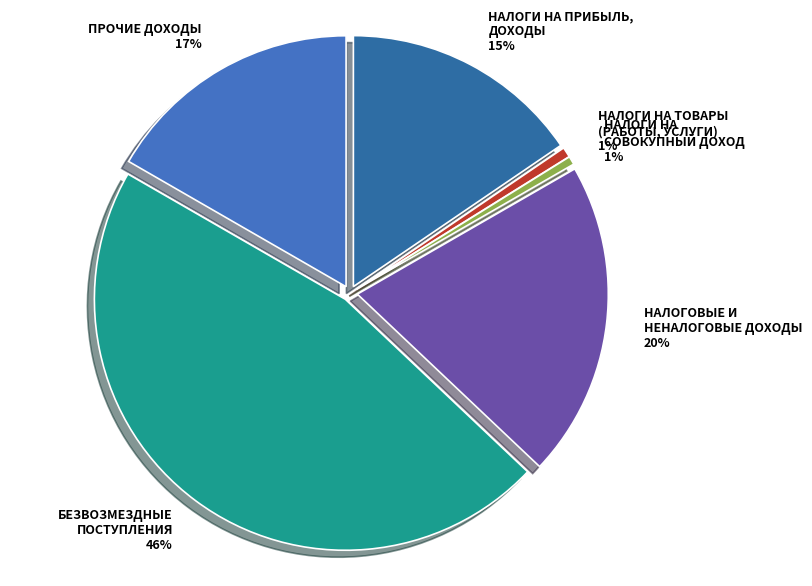

Count the number of slices in the pie.

6